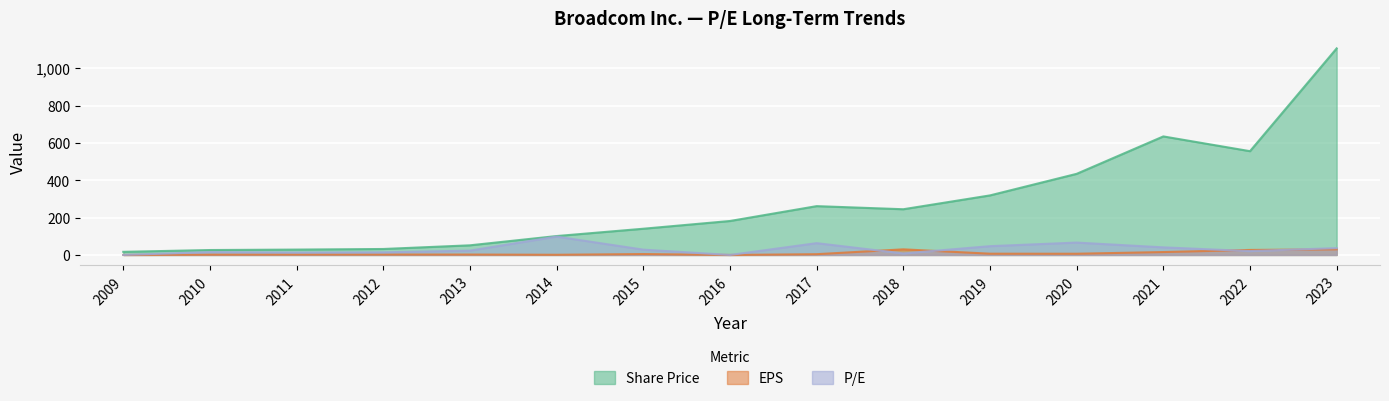

What is the value of the P/E point at the 4th from the left?

14.0